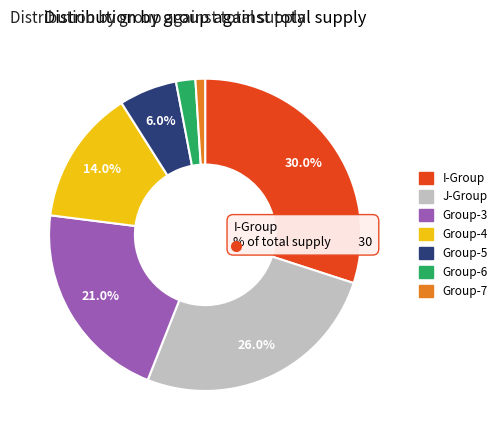

Rank the categories by value from lowest to highest.

Group-7, Group-6, Group-5, Group-4, Group-3, J-Group, I-Group